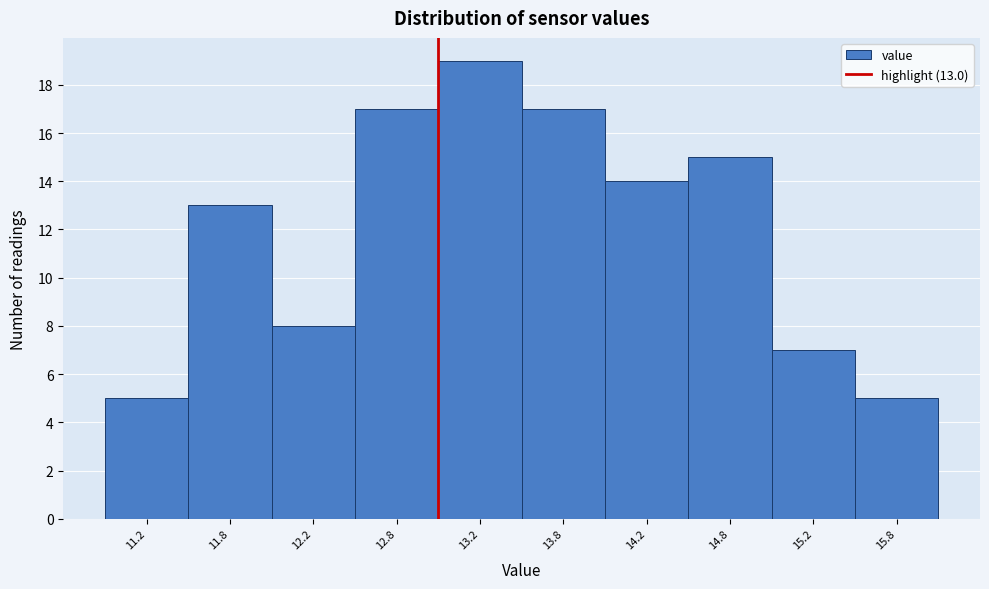

Over which range of the x-axis is the bar tallest?

13.0 to 13.5